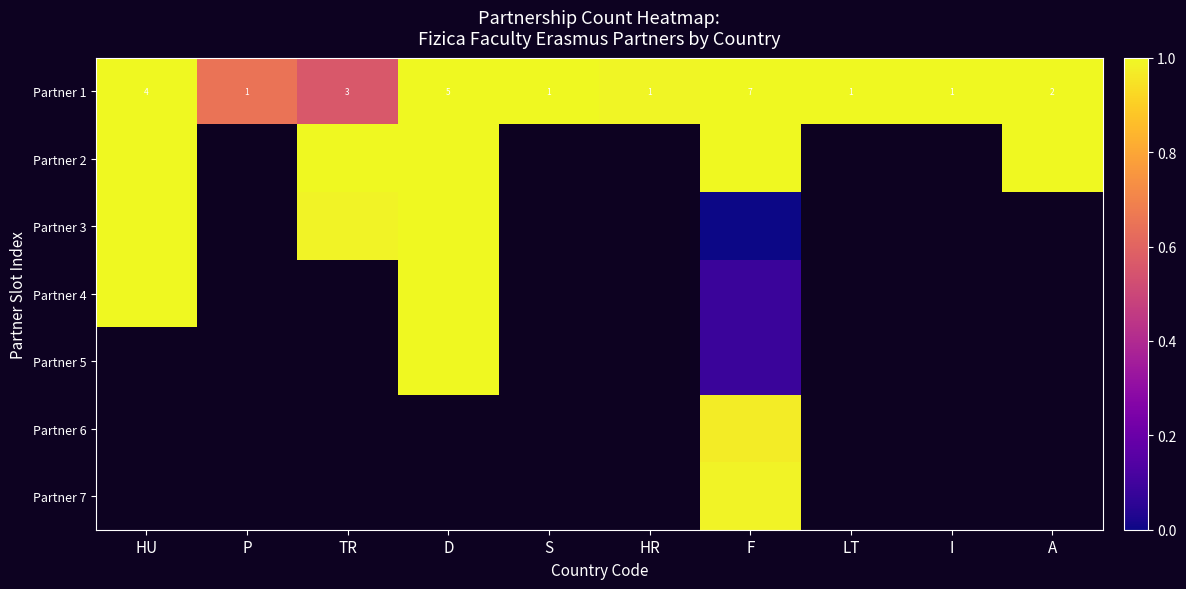

At which category does the chart reach its minimum across all series?

F